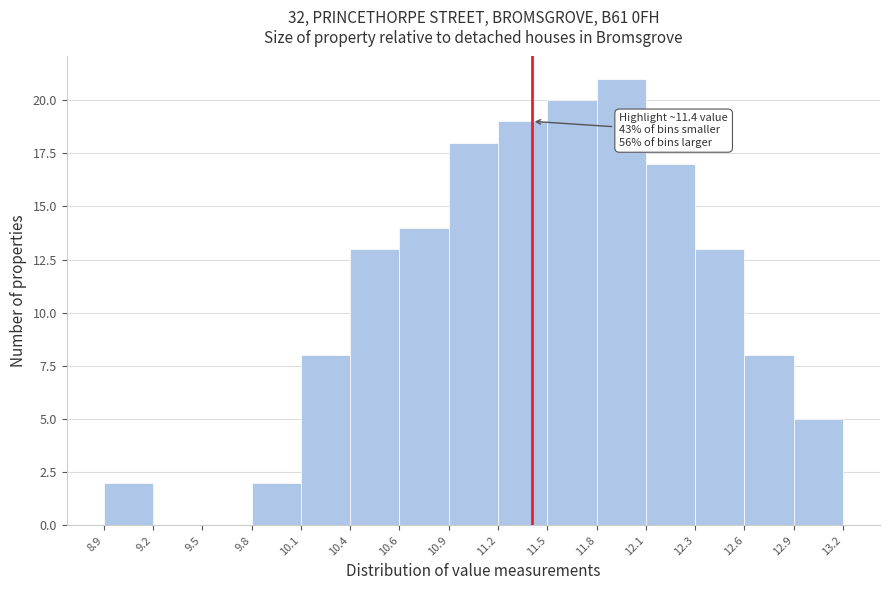

Reading right to left, what are all the values shown in this chart?

12.9=5	12.6=8	12.3=13	12.1=17	11.8=21	11.5=20	11.2=19	10.9=18	10.6=14	10.4=13	10.1=8	9.8=2	9.5=0	9.2=0	8.9=2